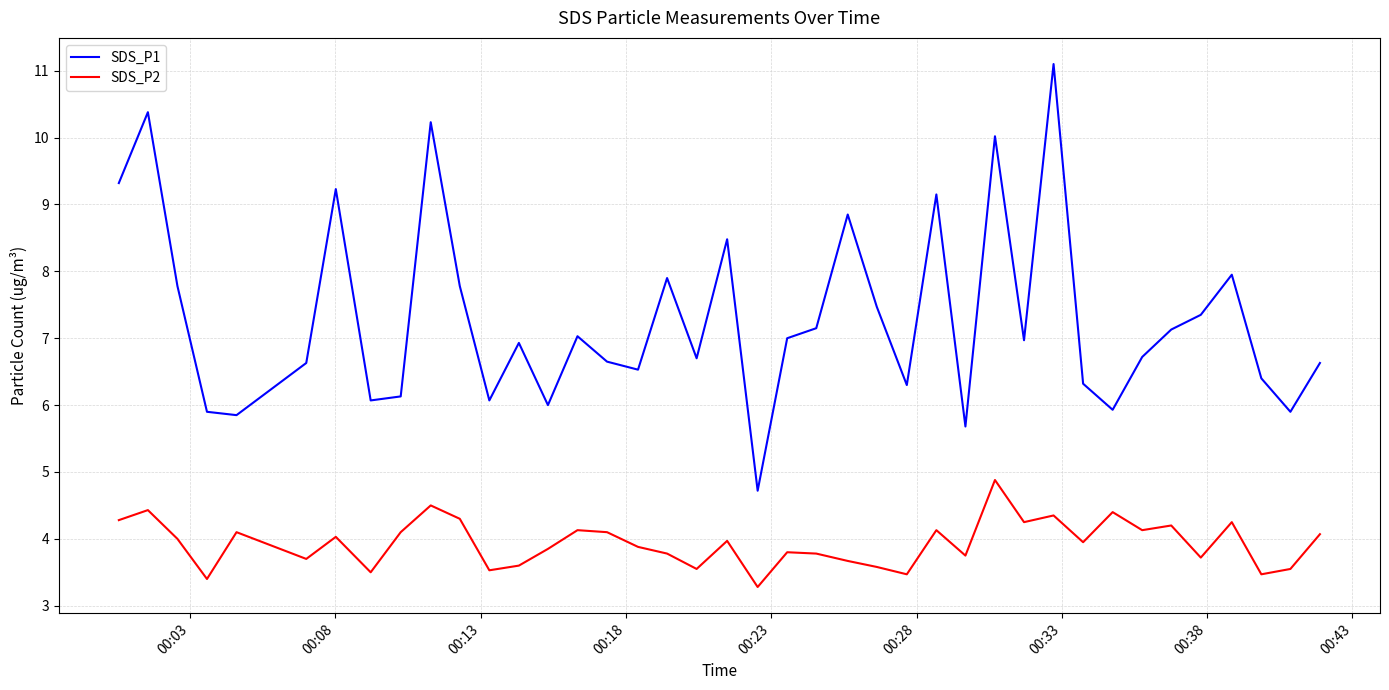

Which series has the largest range (max minus min)?

SDS_P1